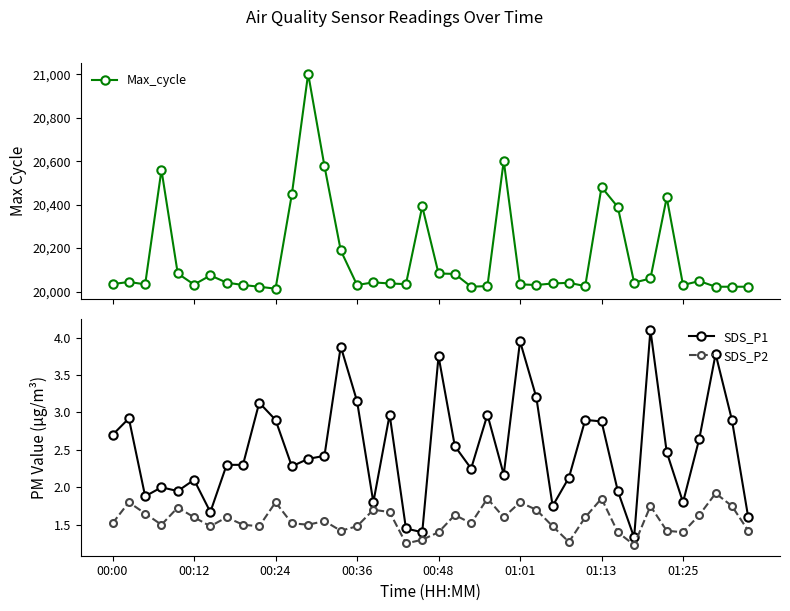

How many interior local peaks does the Max_cycle series have?

11